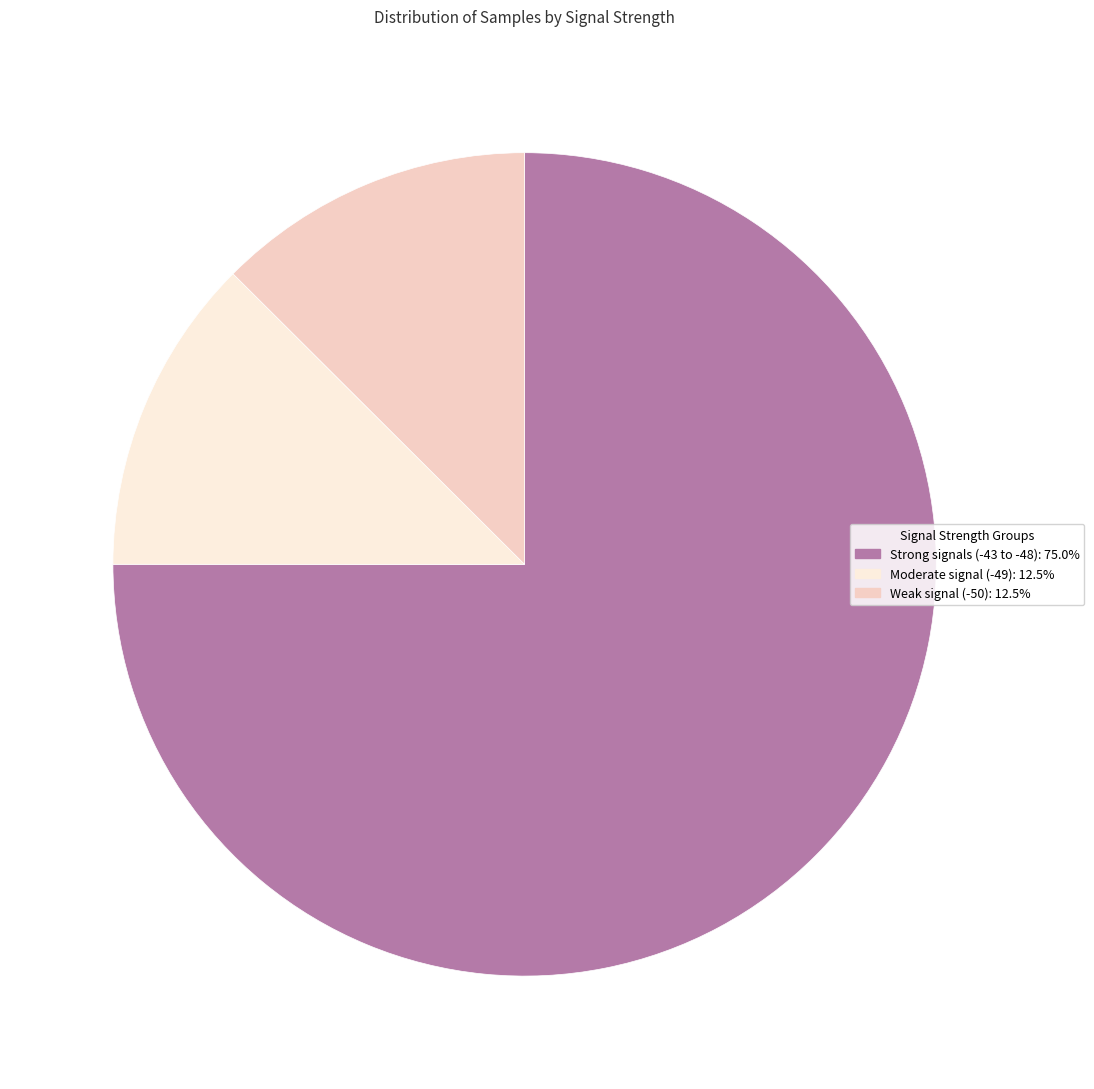

Is the sum of Weak signal (-50): 12.5% and Moderate signal (-49): 12.5% greater than half?

No